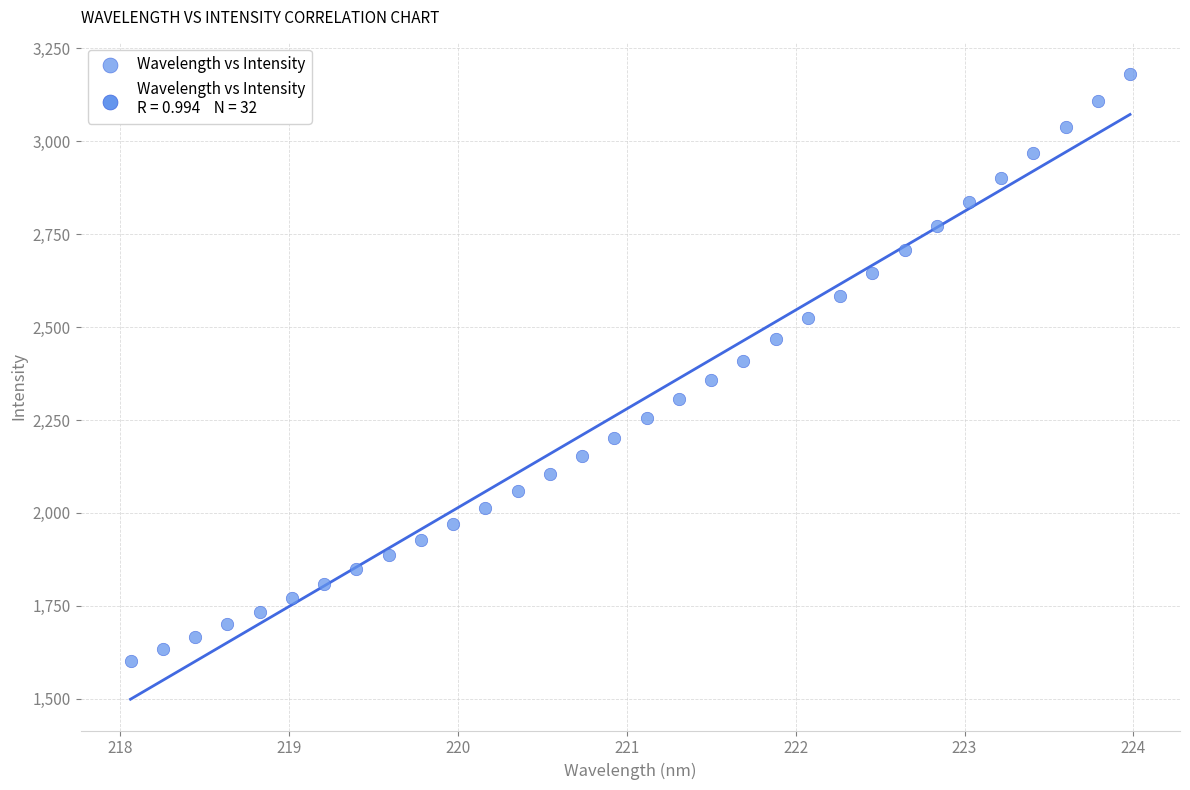

What is the range of Y values (max minus min)?

1580.6